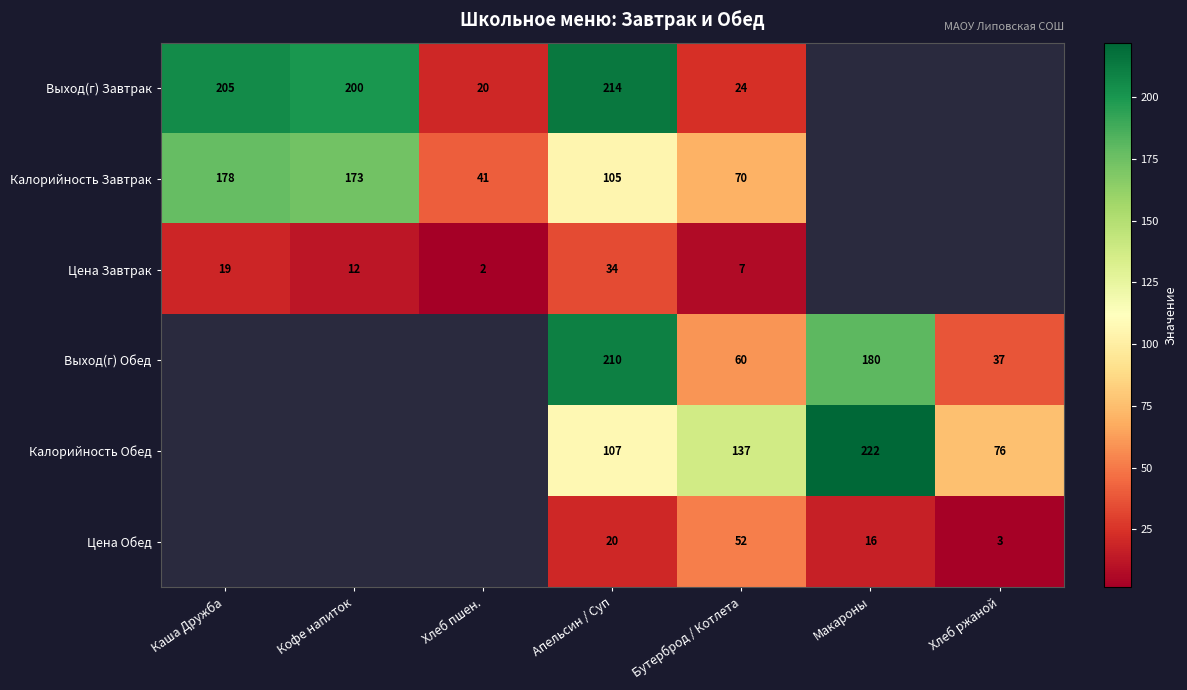

The value of Цена Обед at Хлеб ржаной is 2. True or false?

False